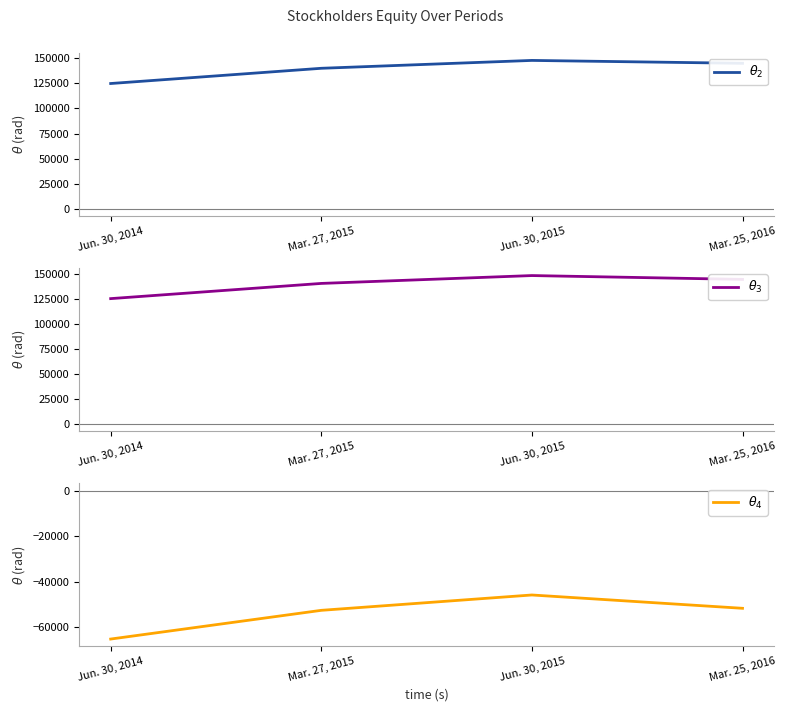

How many data points does each series have?

4